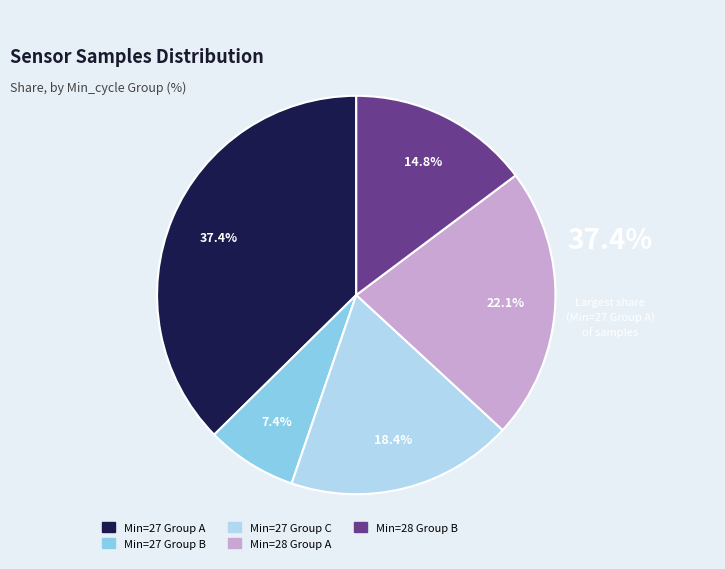

What is the ratio of the value at Min=28 Group B to the value at Min=27 Group B?

2.0